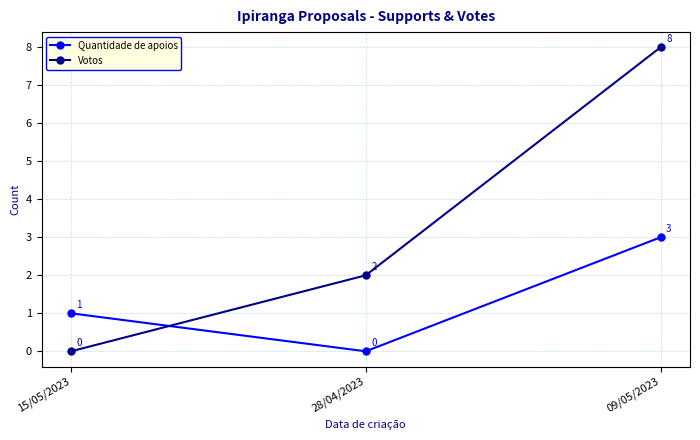

What position from the left is 15/05/2023?

1